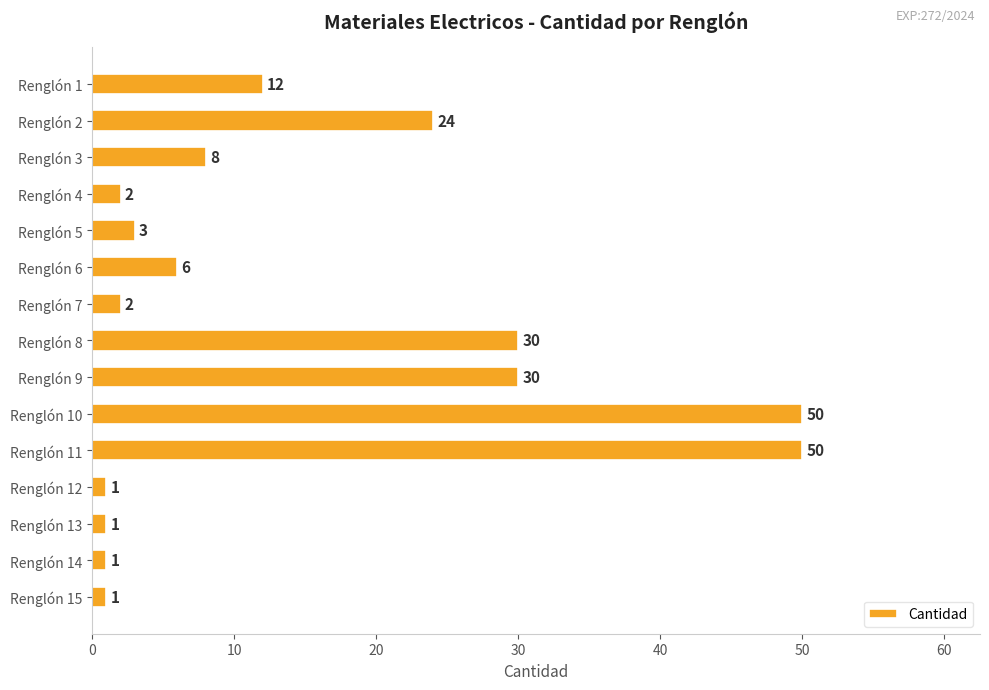

Are the bars grouped side by side (vs. stacked)?

No